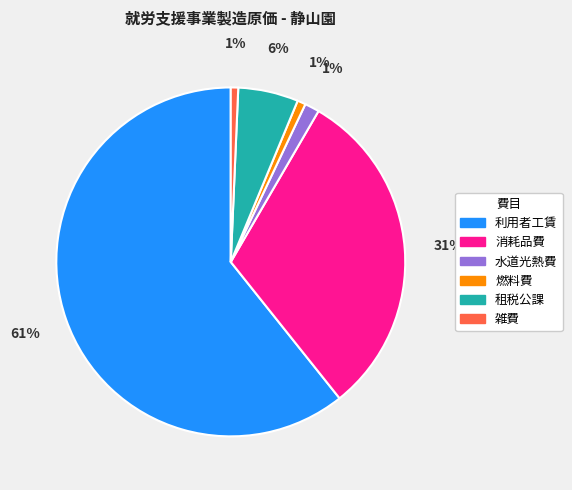

Is there a majority slice in this chart?

Yes